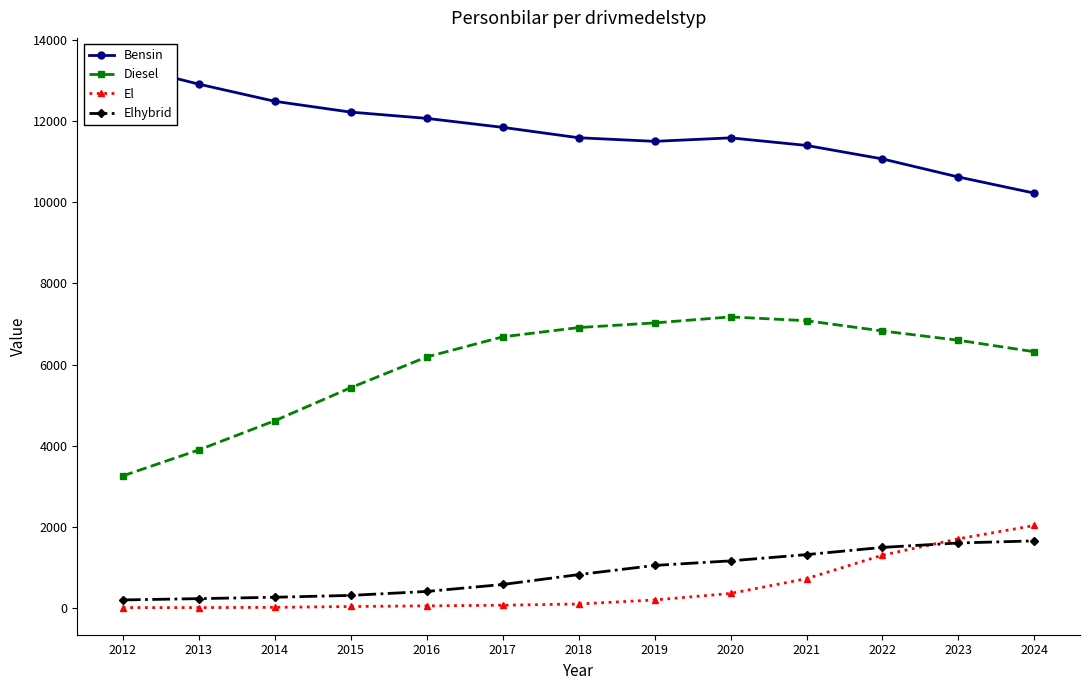

What is the difference between the highest and lowest values at 2012?

13385